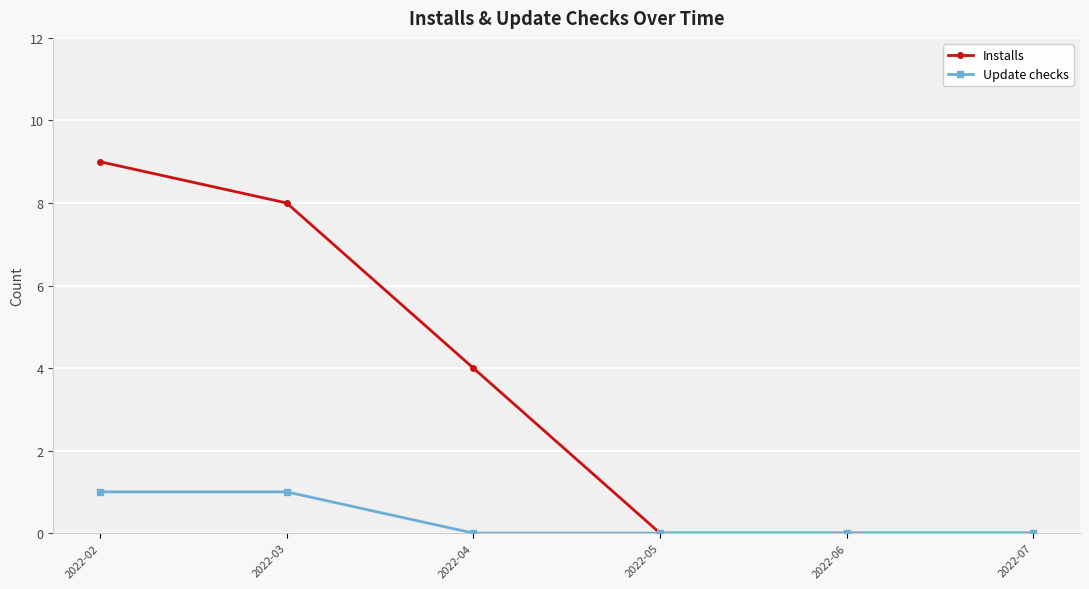

How many data points in Installs are less than 4?

3